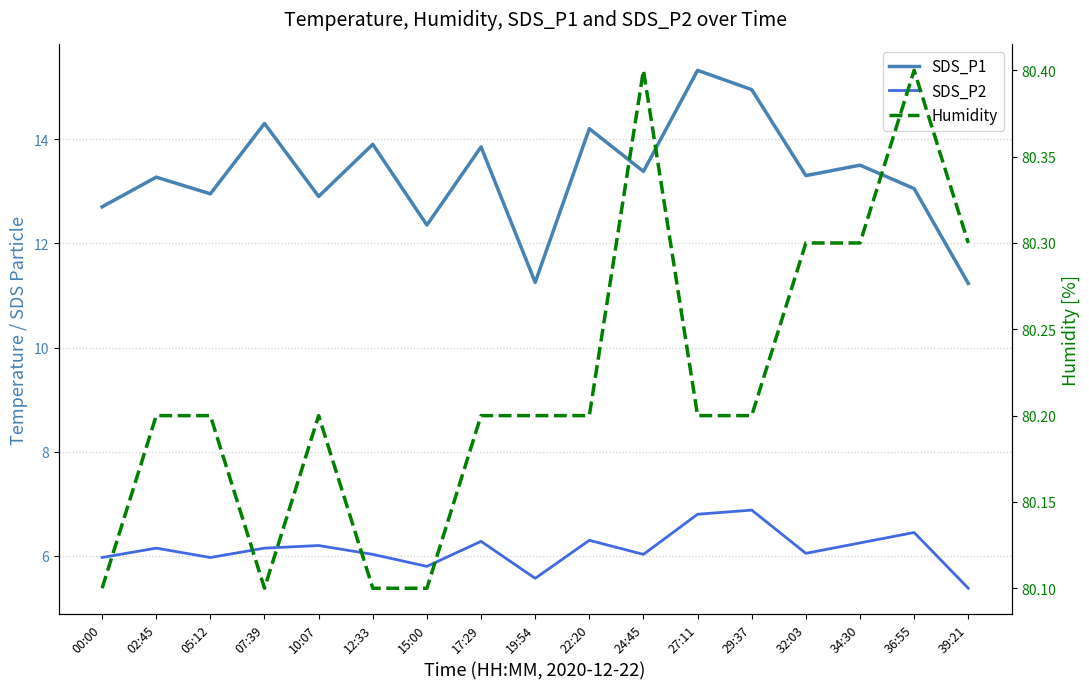

What is the total value across all series at 02:45?

99.6